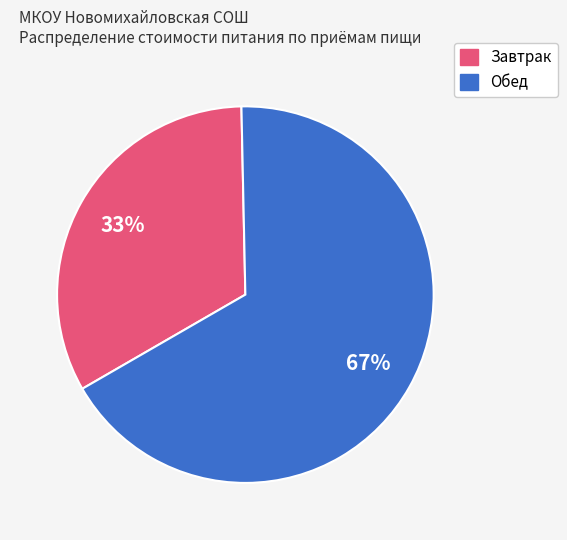

To the nearest percent, what is the difference between the largest and smallest slice percentages?

34%